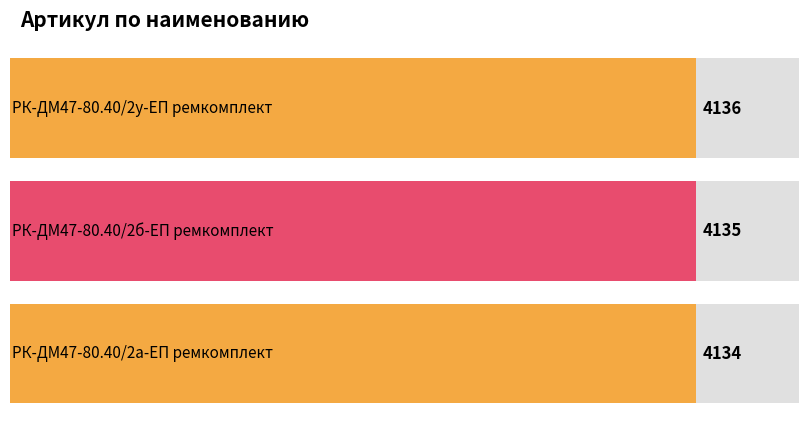

True or false: the data shows 2509 at РК-ДМ47-80.40/2б-ЕП ремкомплект.

False